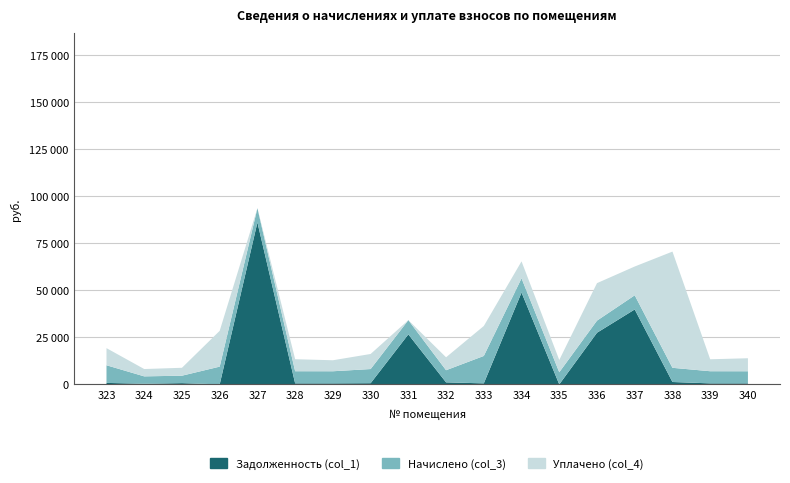

Reading left to right, list all the values displayed in this chart.

Задолженность (col_1): 323=781.0	324=327.2	325=658.5	326=0.0	327=86005.1	328=536.9	329=535.9	330=626.0	331=26549.2	332=1073.8	333=541.4	334=48777.6	335=0.0	336=27419.5	337=39784.4	338=1260.4	339=536.9	340=535.9
Начислено (col_3): 323=9372.2	324=3926.4	325=3950.8	326=9421.0	327=7536.7	328=6442.7	329=6430.6	330=7512.4	331=7548.8	332=6442.7	333=14550.7	334=7536.7	335=6442.7	336=6430.6	337=7512.4	338=7536.7	339=6442.7	340=6430.6
Уплачено (col_4): 323=9081.6	324=3889.9	325=4198.5	326=19000.2	327=0.0	328=6382.8	329=5834.9	330=7998.7	331=0.0	332=6861.3	333=15903.3	334=9000.0	335=6502.6	336=19900.0	337=15286.7	338=61700.5	339=6345.2	340=6906.7